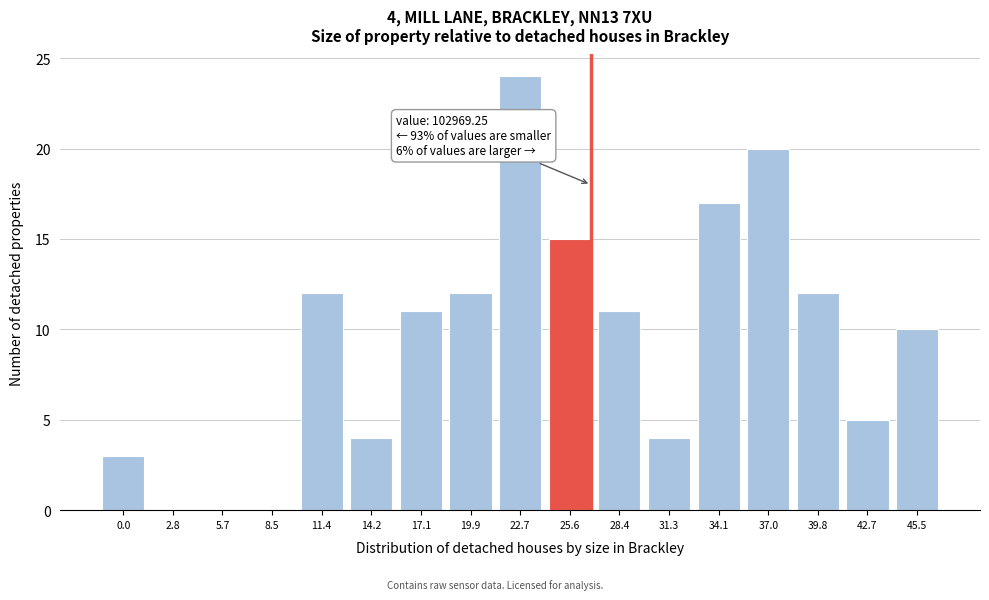

Reading right to left, what are all the values shown in this chart?

45.5=10	42.7=5	39.8=12	37.0=20	34.1=17	31.3=4	28.4=11	25.6=15	22.7=24	19.9=12	17.1=11	14.2=4	11.4=12	8.5=0	5.7=0	2.8=0	0.0=3